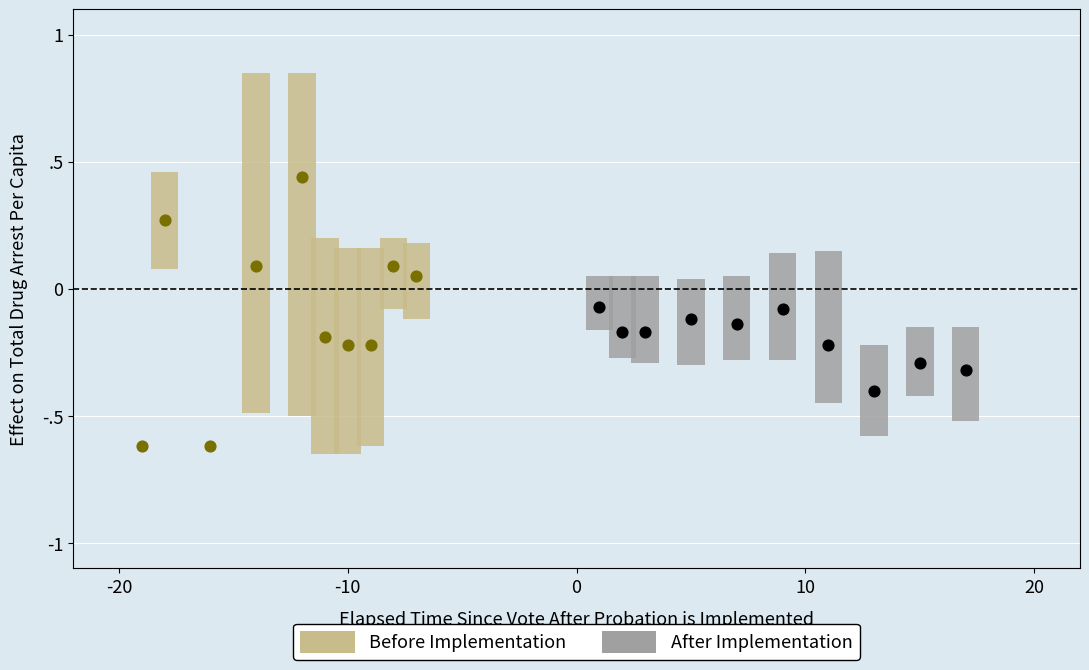

Which series contains the lowest Y value?

Before Implementation